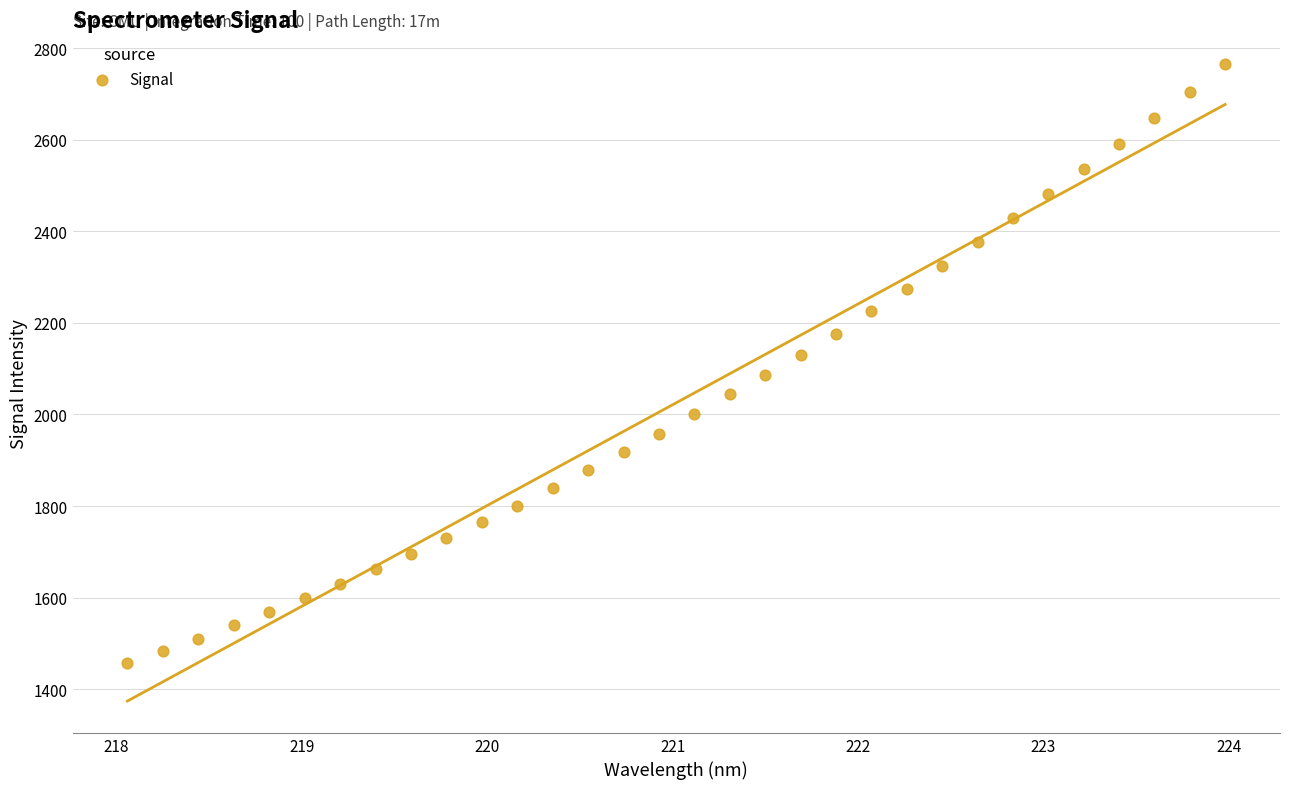

What is the range of Y values (max minus min)?

1306.8